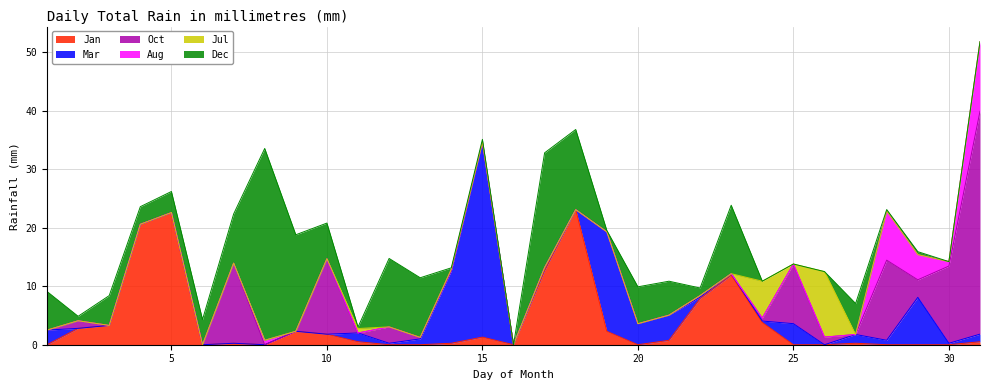

What is the difference between the maximum and second lowest values in the Jan series?

23.1